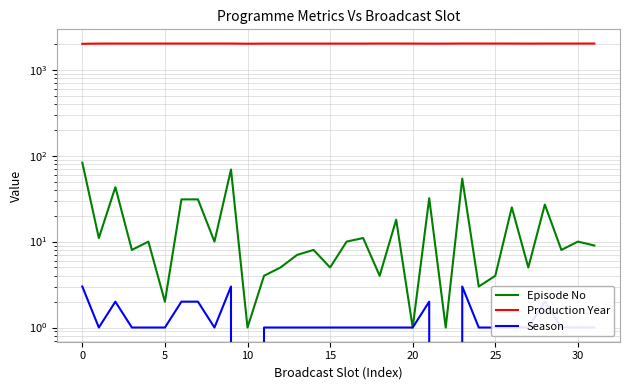

The Production Year series shows 2009 at 10. True or false?

True